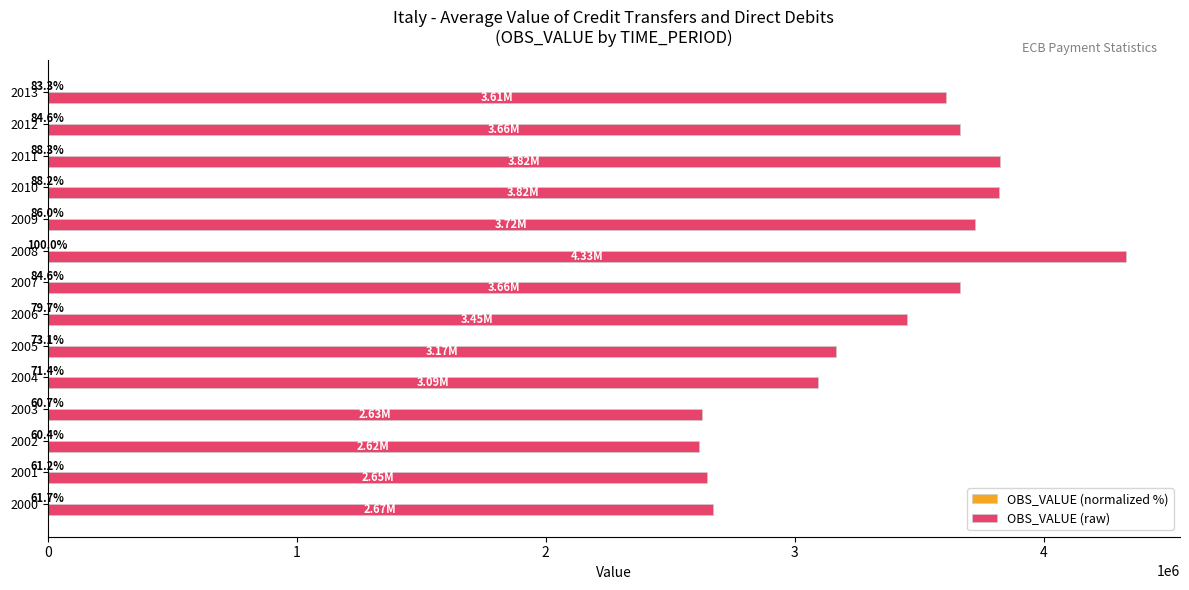

At which category is the sum across all series the highest?

2008